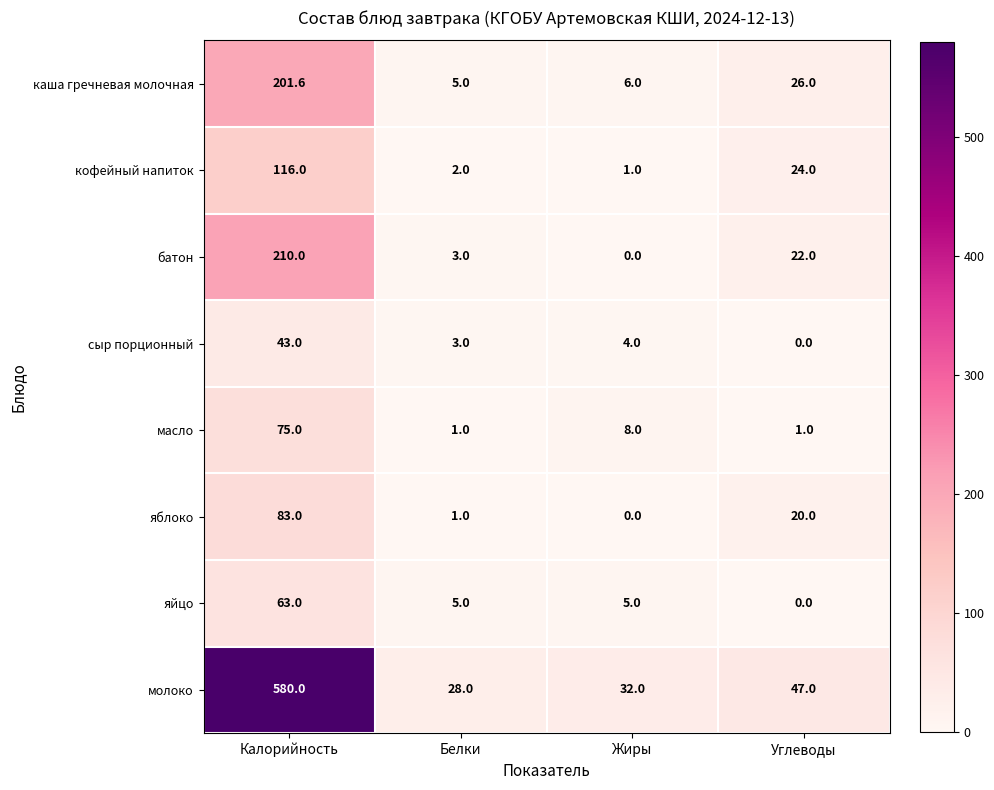

What is the difference between the highest and lowest values at Белки?

27.0